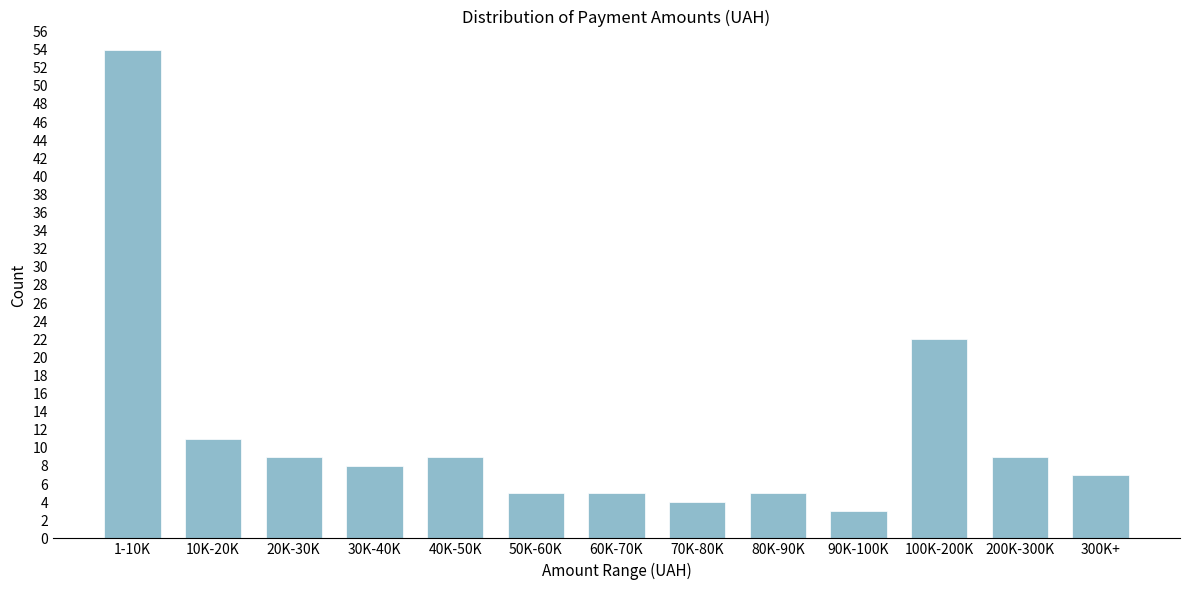

Reading left to right, what are all the values shown in this chart?

54	11	9	8	9	5	5	4	5	3	22	9	7